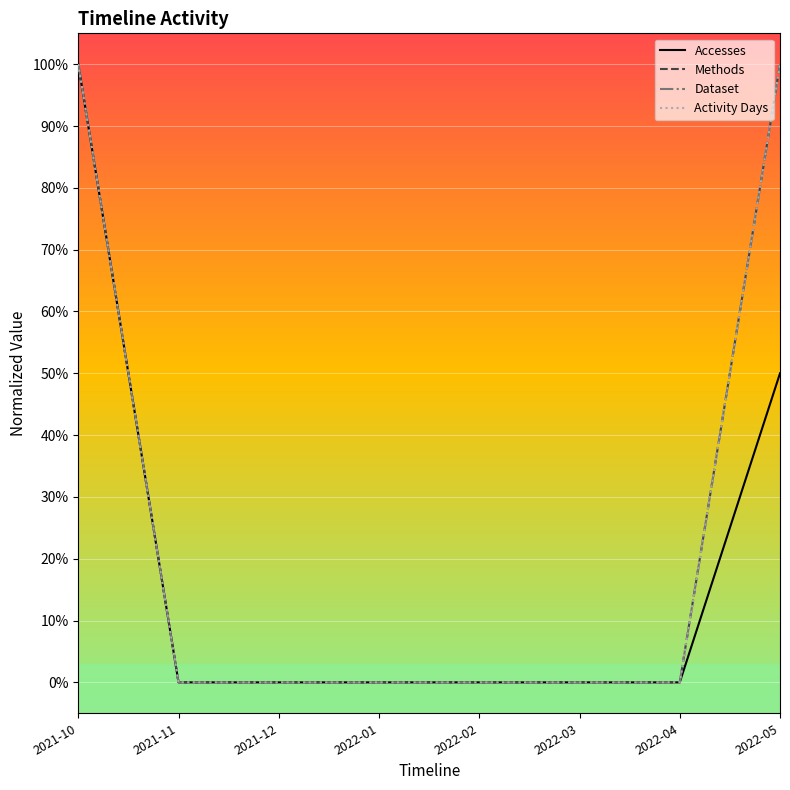

Does the chart display data point markers on the line(s)?

No